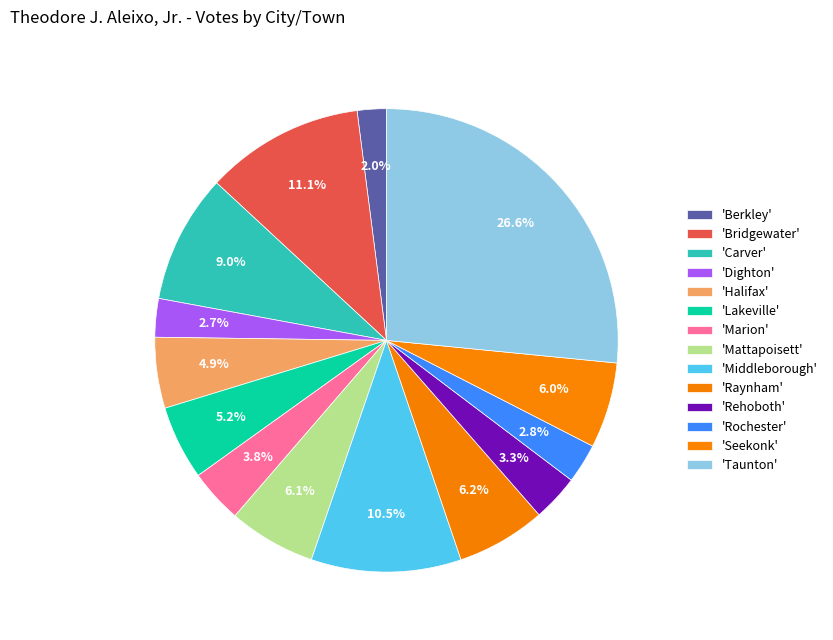

How many segments does this pie chart have?

14